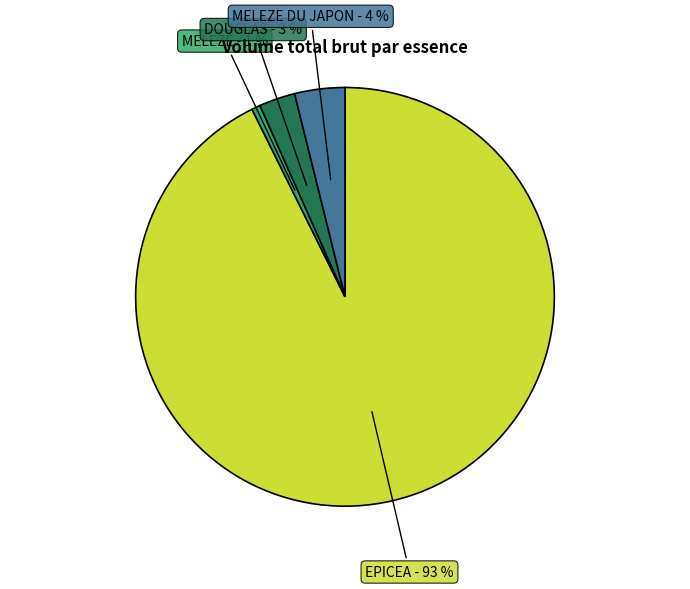

Combined, do MELEZE DU JAPON and EPICEA account for over 50%?

Yes